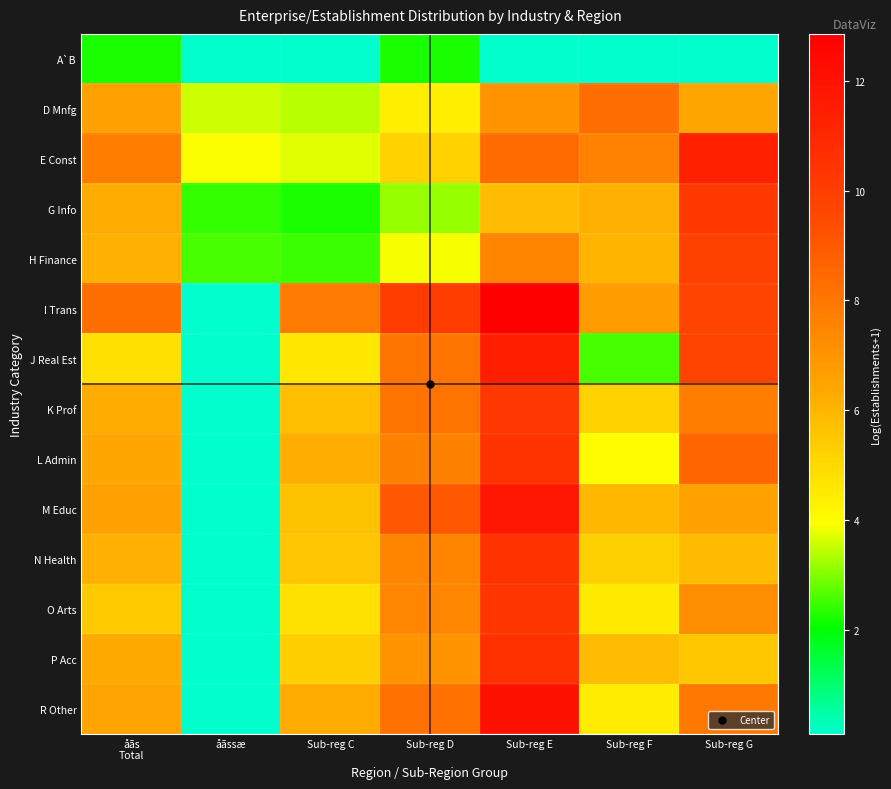

Count the number of categories in the chart.

7